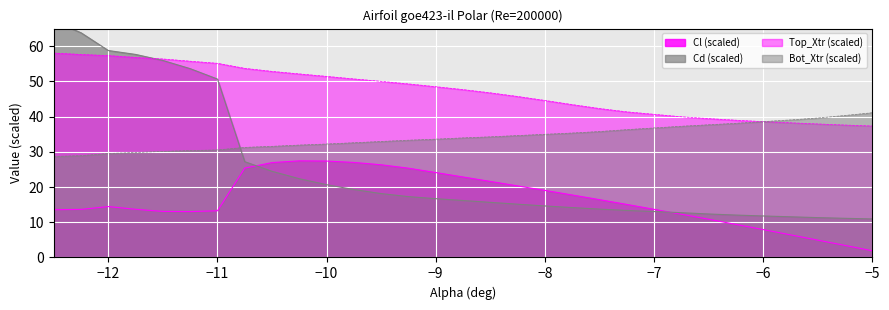

Reading left to right, transcribe all the data shown in this chart.

Cl: 13.6	13.7	14.5	13.7	13.1	13.0	13.3	25.4	26.9	27.4	27.4	27.0	26.3	25.3	24.1	22.9	21.6	20.3	19.0	17.7	16.4	15.1	12.3	10.9	9.4	7.9	6.4	4.9	3.4	1.9
Cd: 67.1	63.8	58.8	57.7	55.9	53.6	50.7	27.2	24.5	22.4	20.7	19.3	18.1	17.3	16.7	16.2	15.6	15.1	14.6	14.2	13.7	13.4	12.7	12.3	12.0	11.8	11.6	11.3	11.1	10.9
Top_Xtr: 58.1	57.7	57.3	56.8	56.4	55.7	55.1	53.7	52.8	52.1	51.4	50.7	50.0	49.3	48.5	47.7	46.8	45.7	44.6	43.4	42.3	41.4	40.0	39.4	39.0	38.6	38.2	37.9	37.6	37.3
Bot_Xtr: 28.7	28.9	29.5	29.8	30.1	30.4	30.5	31.3	31.6	31.9	32.2	32.6	32.9	33.3	33.6	34.0	34.3	34.6	35.0	35.3	35.8	36.3	37.3	37.7	38.1	38.6	39.1	39.6	40.3	41.1